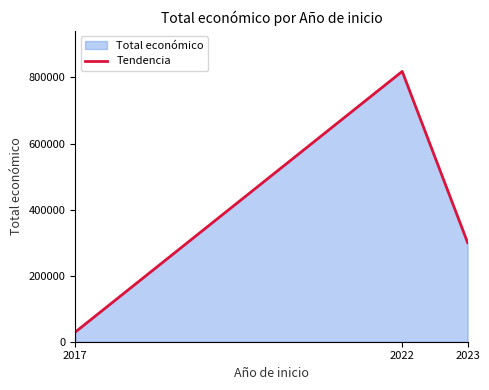

At which label does the data first exceed 299994?

2022